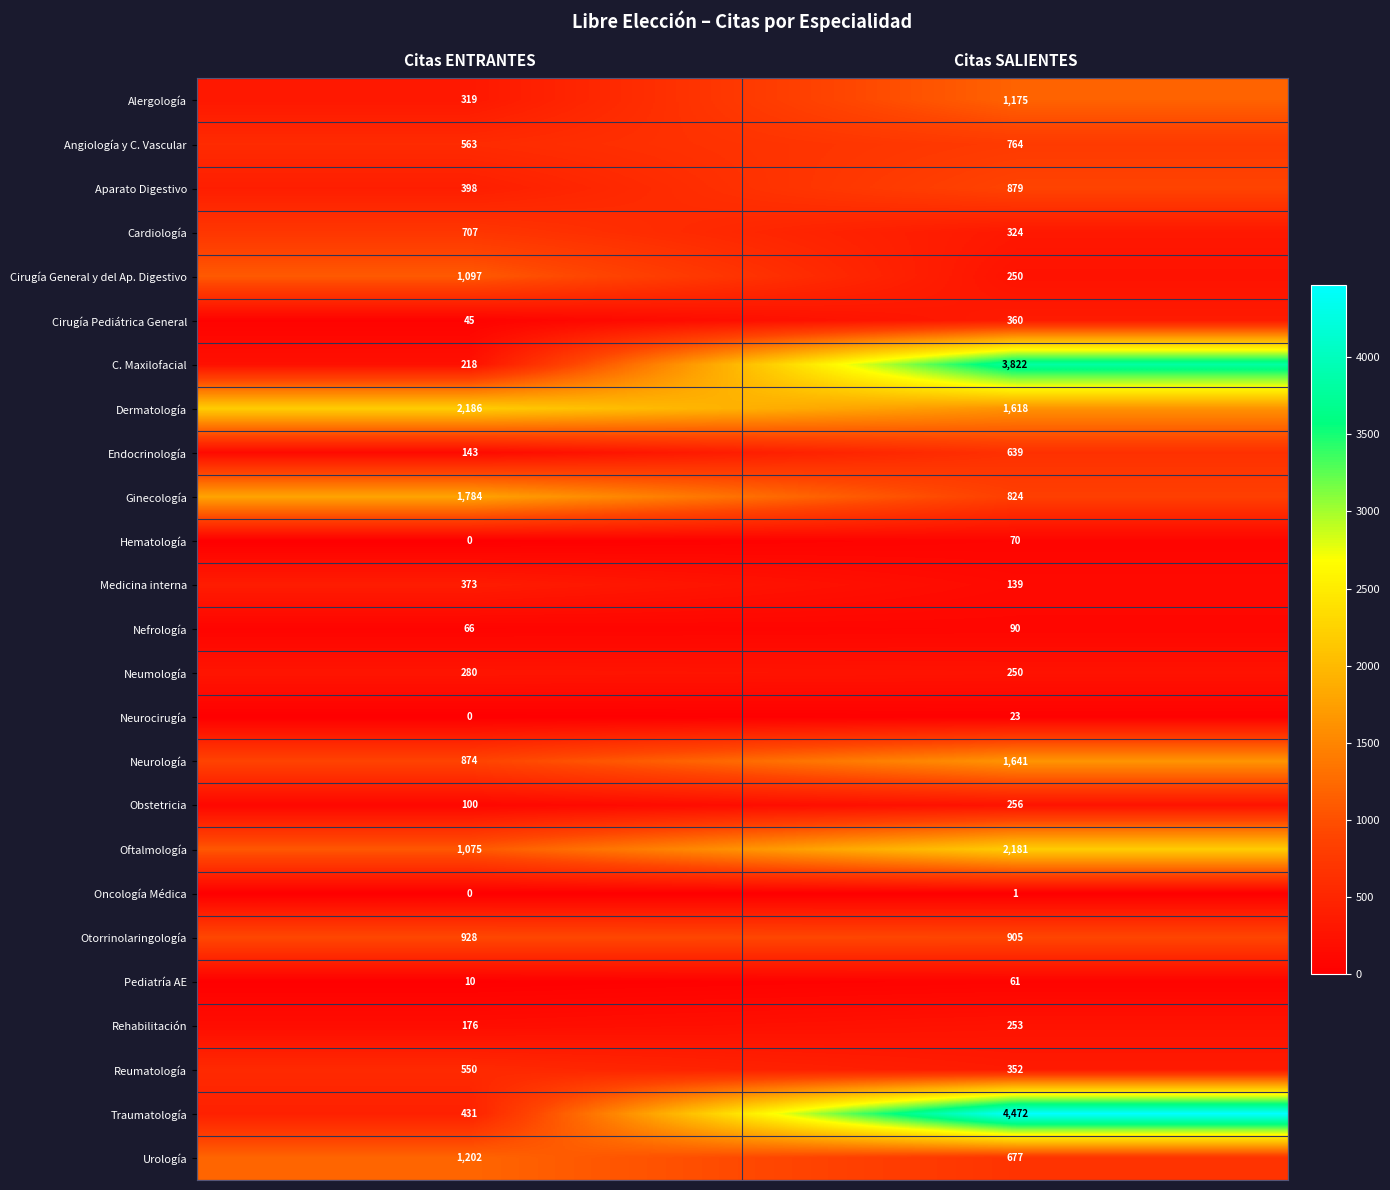

The Neumología series shows 144 at Citas SALIENTES. True or false?

False